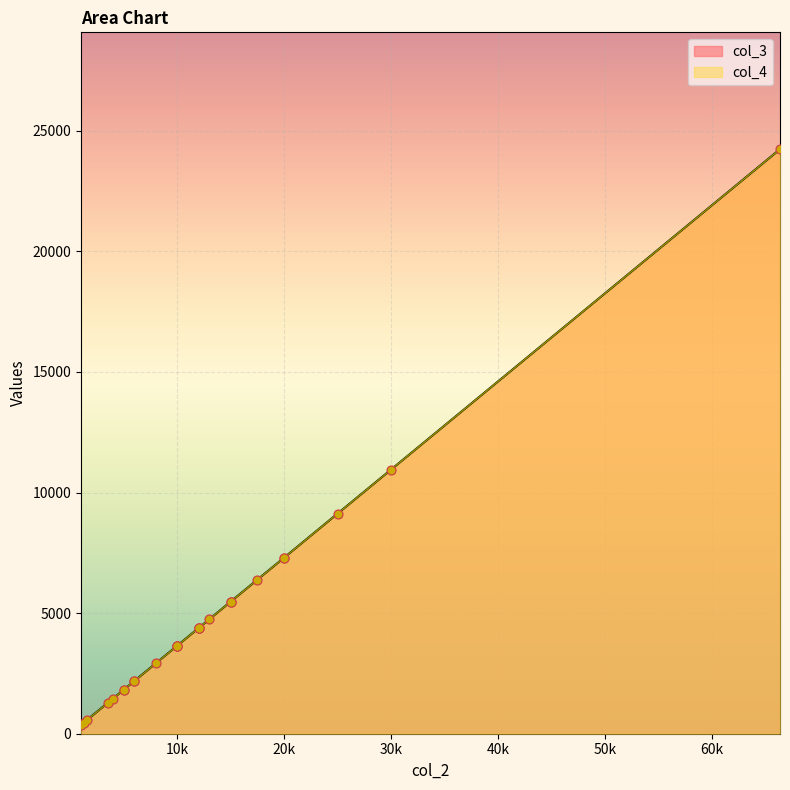

Which series reaches the minimum Y coordinate?

col_3